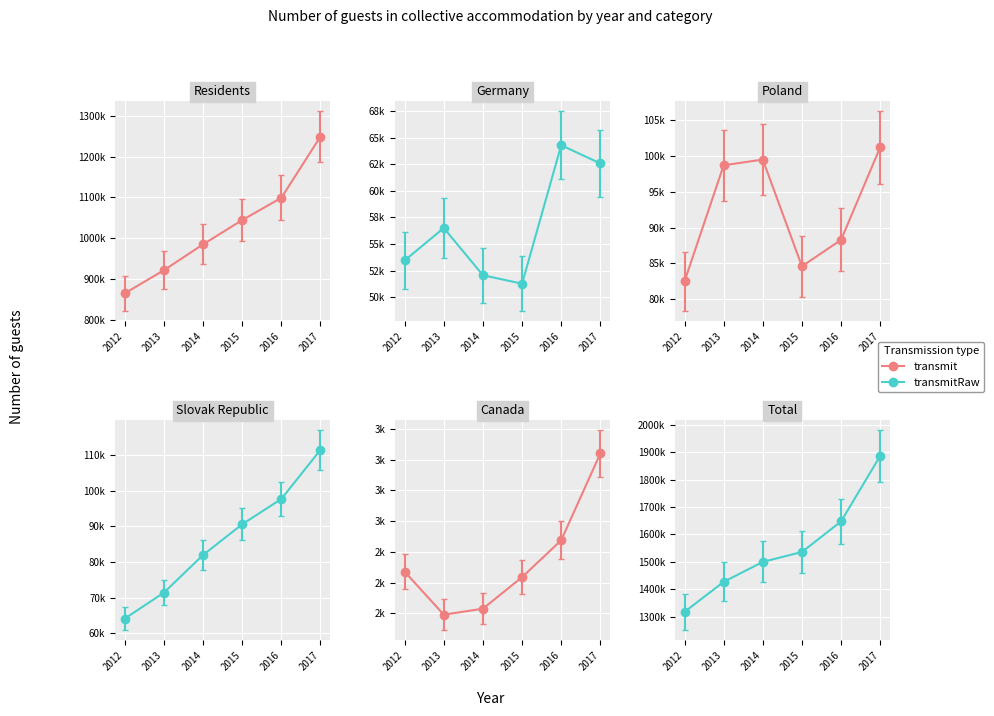

True or false: Poland has a value of 58686.8 at 2017.

False